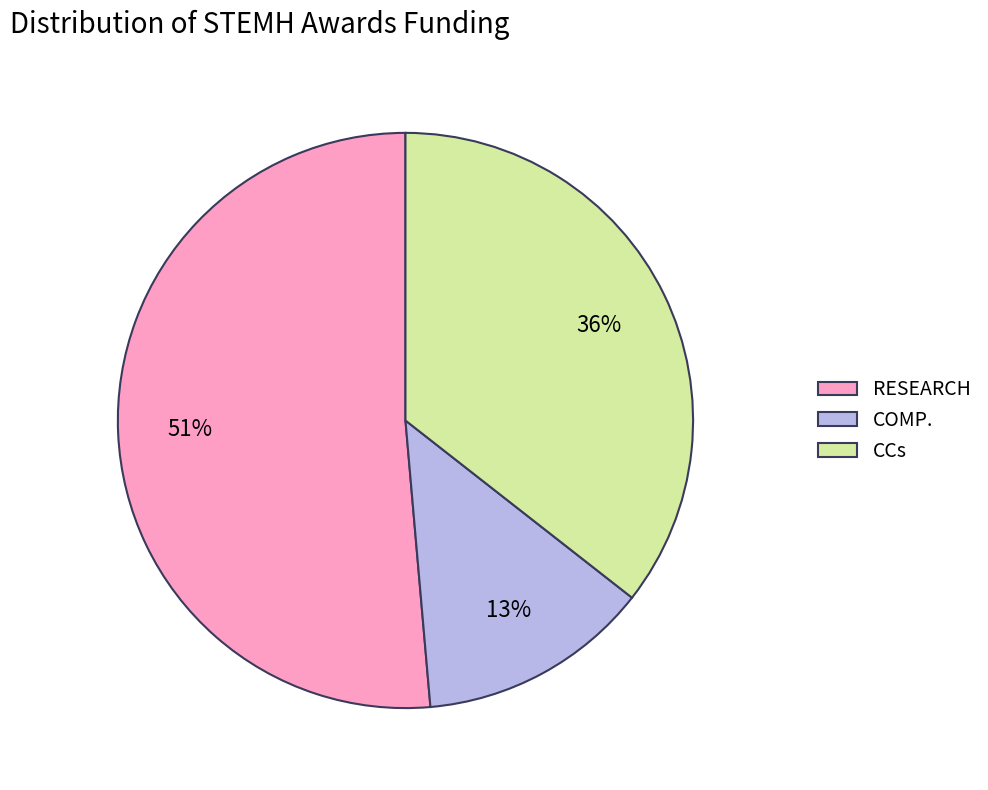

Count the number of slices in the pie.

3